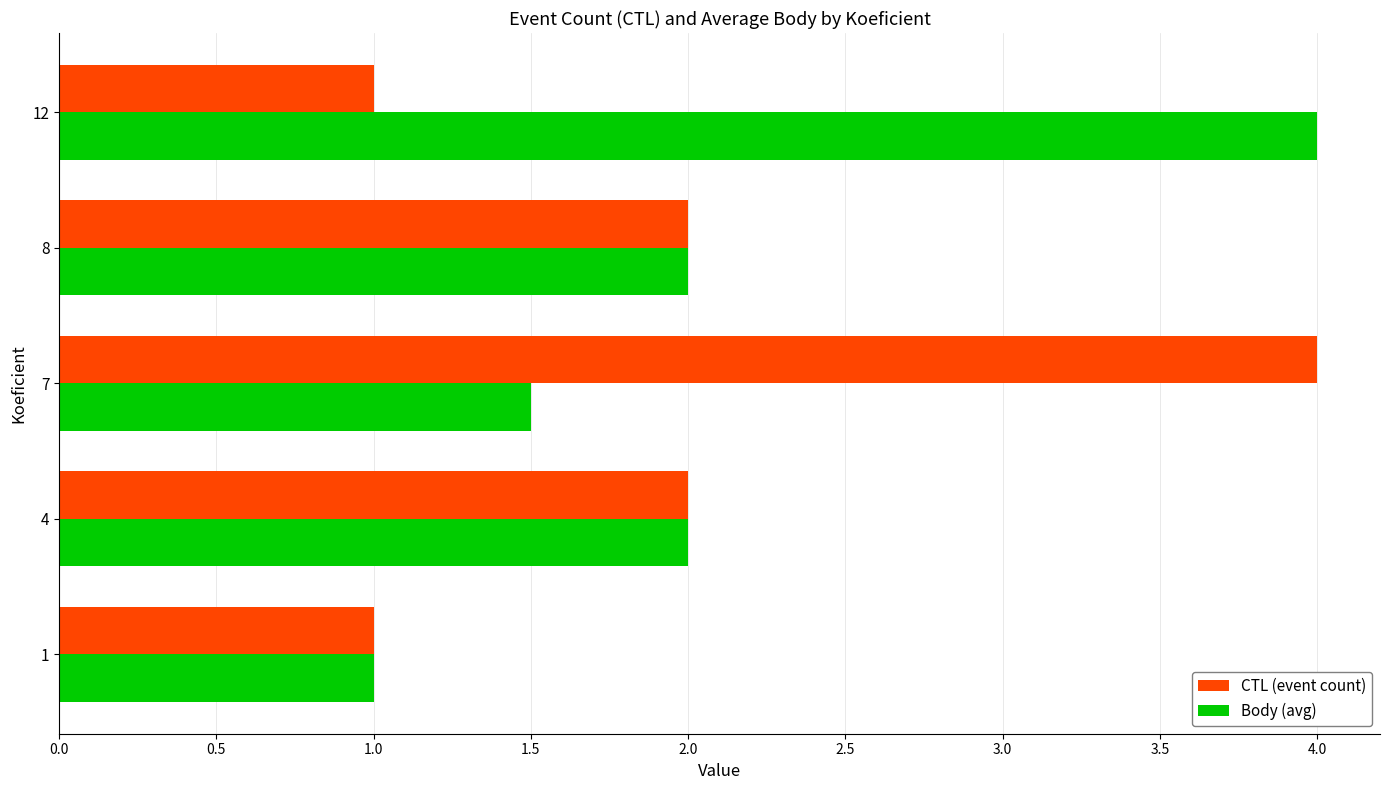

What is the difference between the second highest and second lowest values in the CTL (event count) series?

1.0